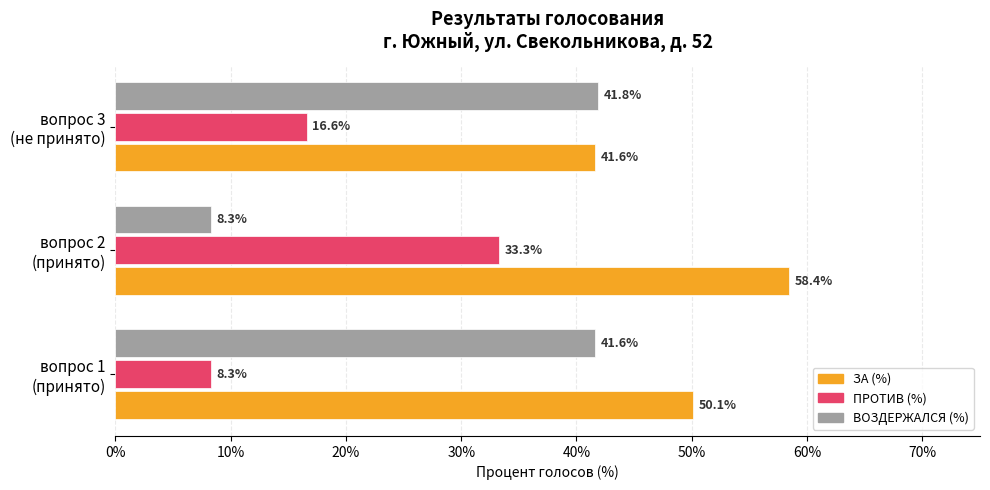

Which series has the largest total across all categories?

ЗА (%)